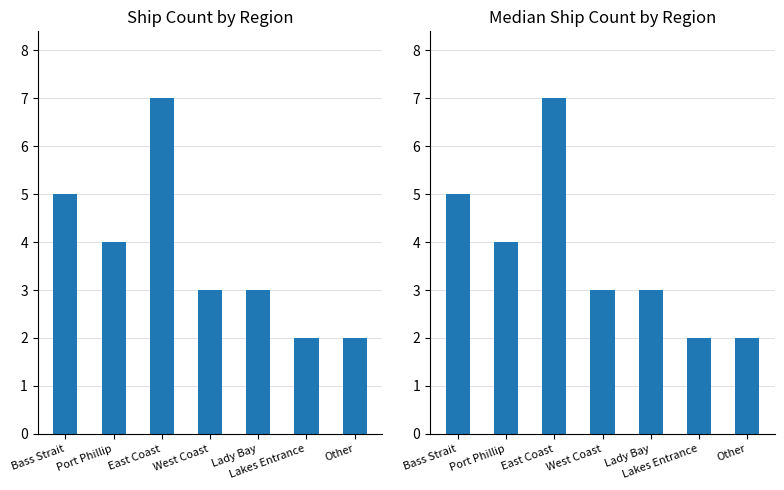

Which category has the highest value in the Ship Count series?

East Coast